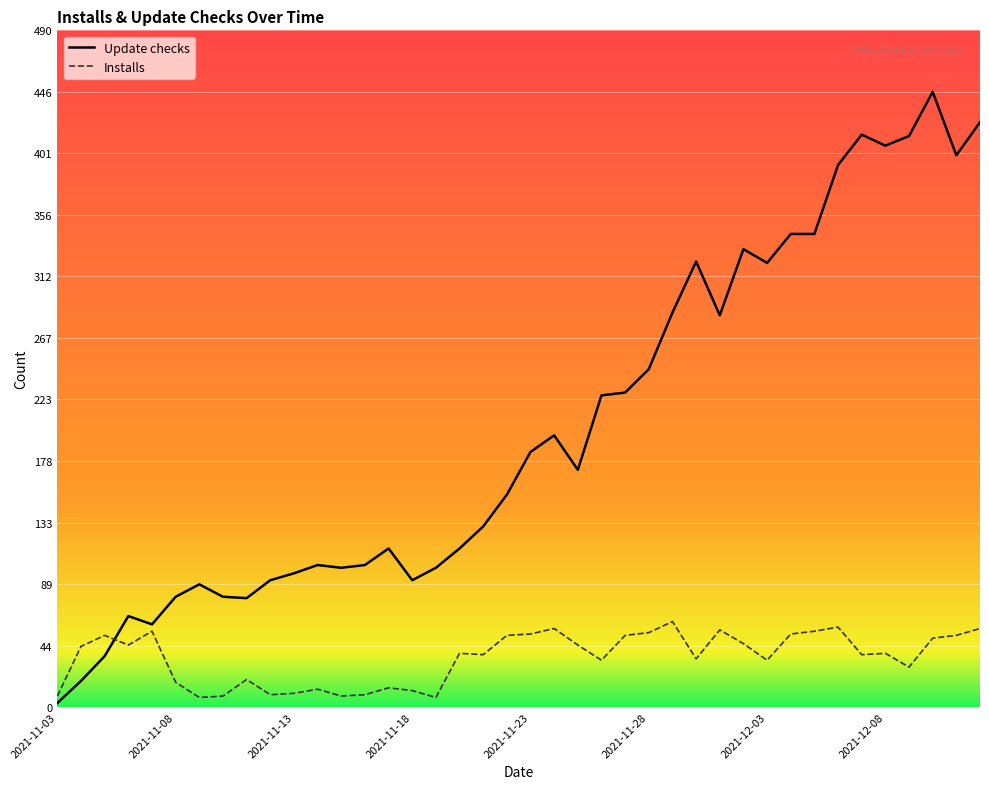

What is the difference between the maximum and minimum values in the Installs series?

55